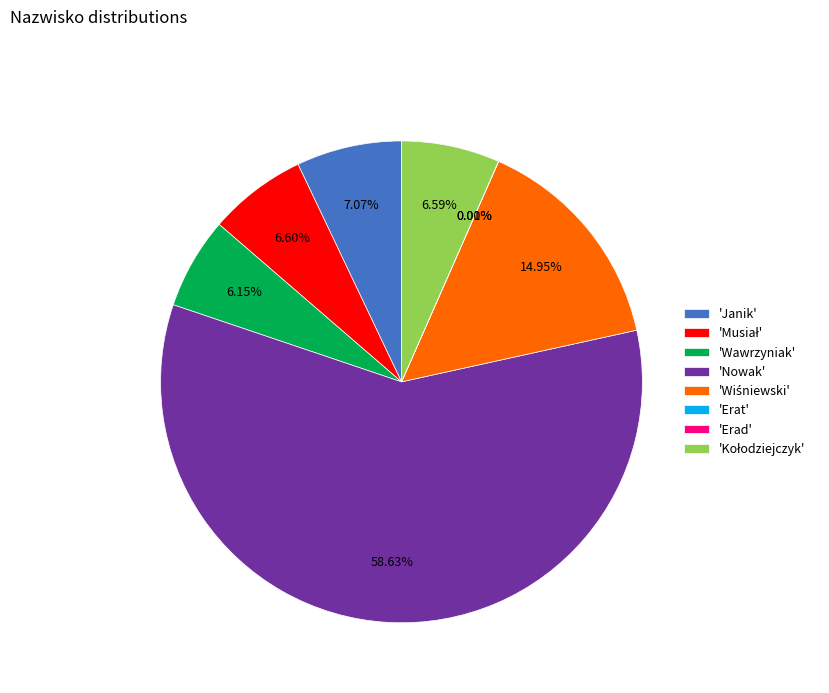

Between 'Wawrzyniak' and 'Nowak', which is larger?

'Nowak'